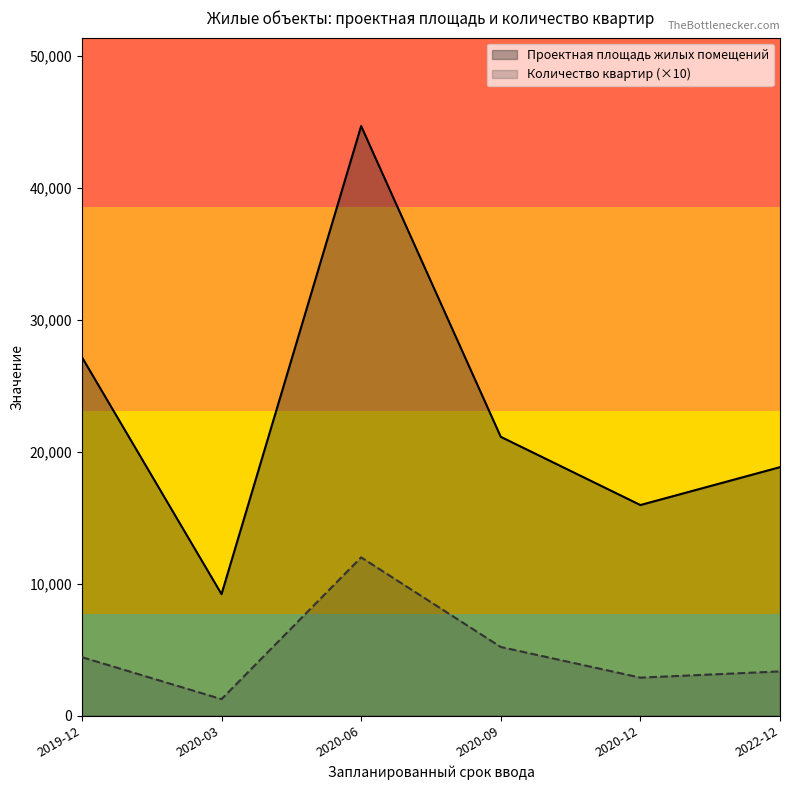

What is the difference between the maximum and minimum values in the Проектная площадь жилых помещений series?

35456